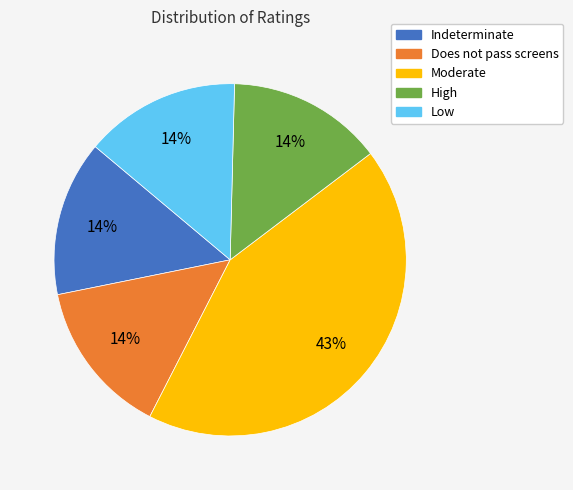

The Indeterminate slice represents 26% of the pie. True or false?

False